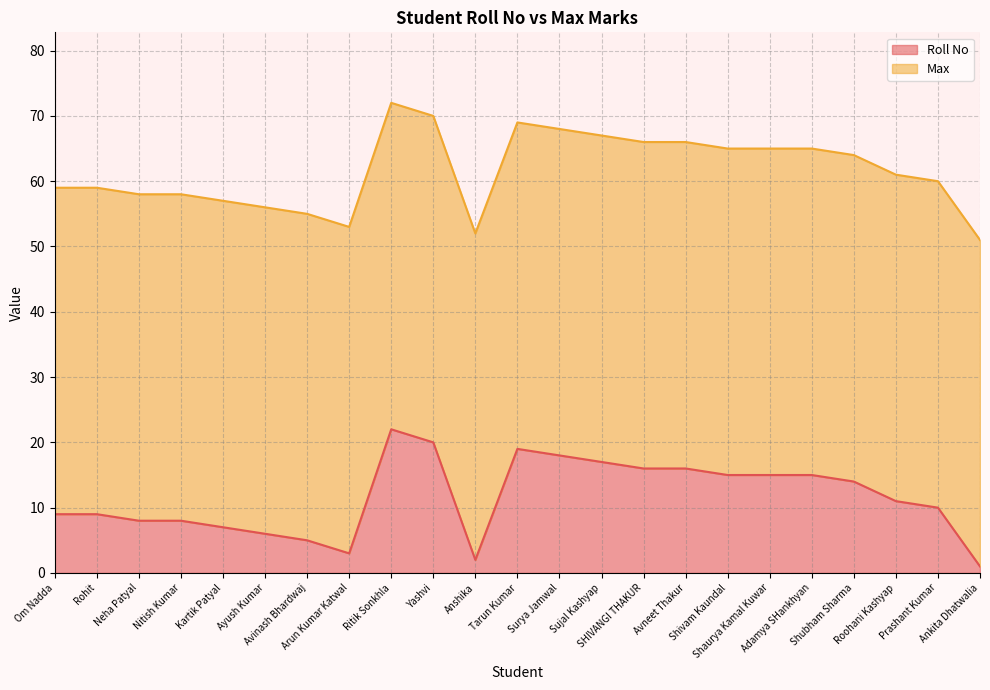

What is the difference between the second highest and minimum values?

19